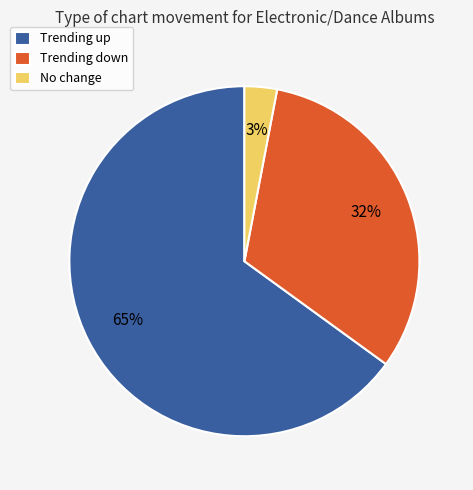

Count the number of slices in the pie.

3